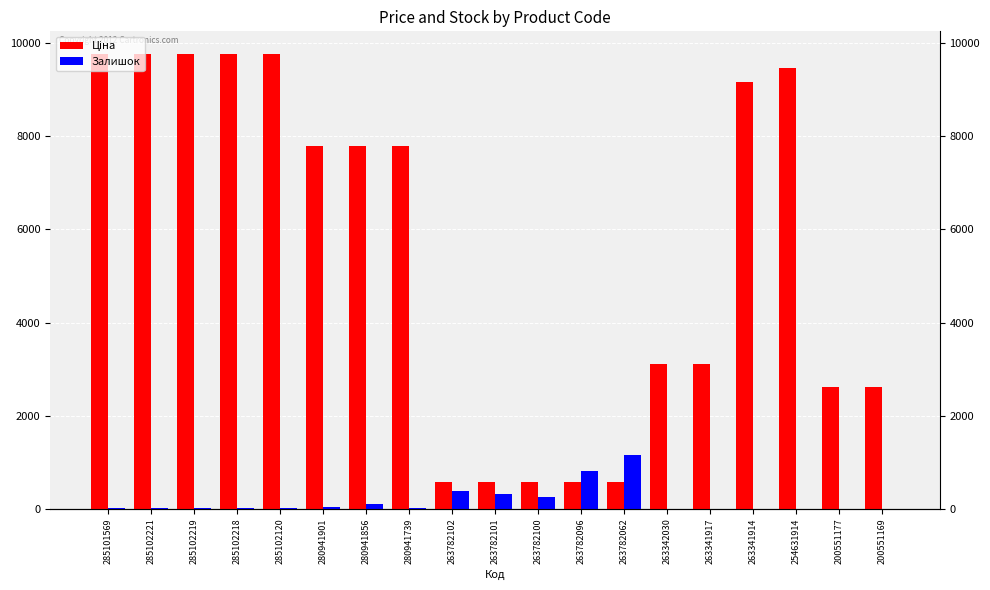

Between 285102219 and 263782100, which is larger?

285102219